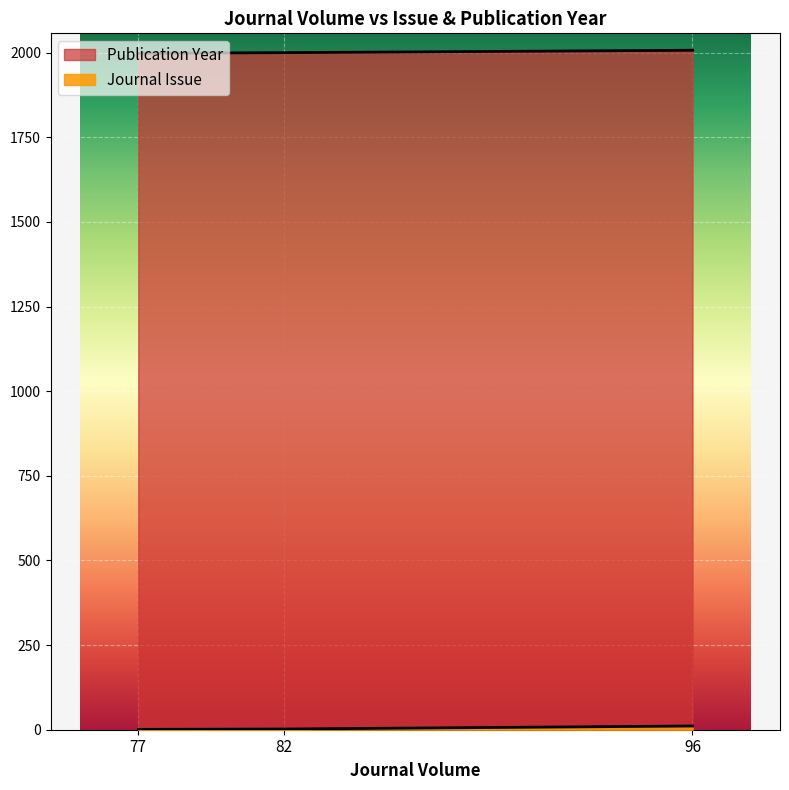

At how many categories does at least one series exceed 1537?

3